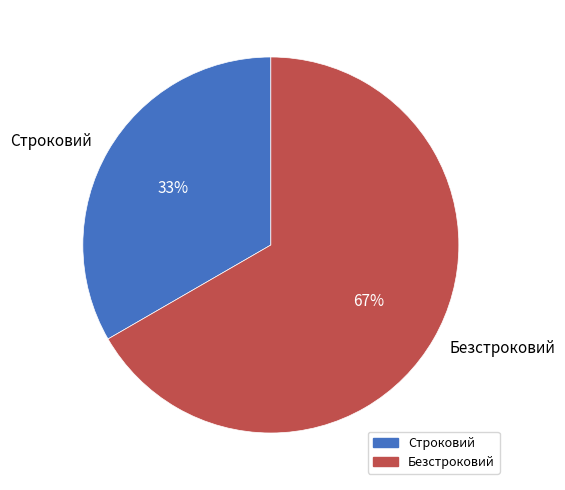

Is there any slice that represents more than half of the pie?

Yes